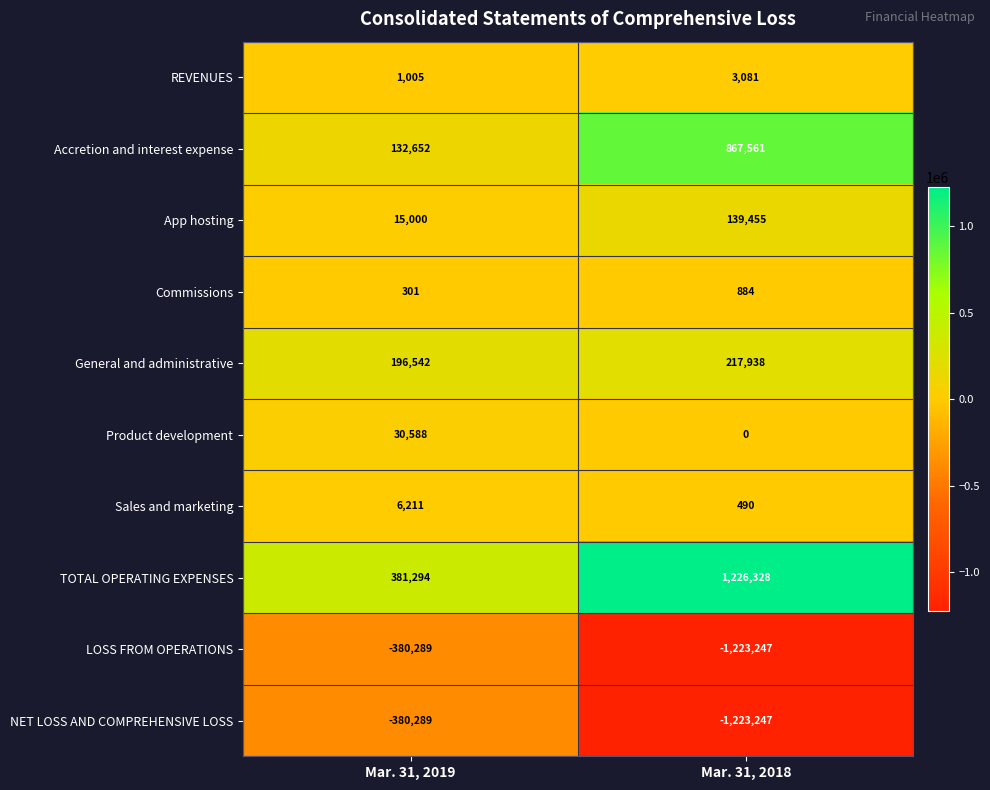

Count the number of data series in this chart.

10